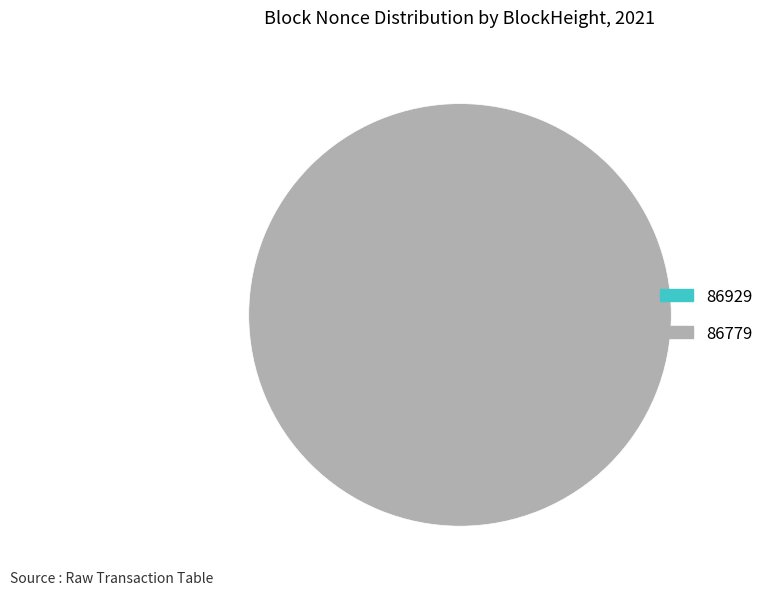

To the nearest percent, what is the difference between the 86779 and 86929 slice percentages?

100%